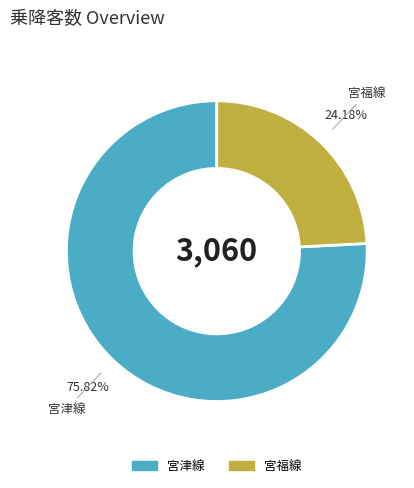

Is 宮福線 the majority of the pie?

No